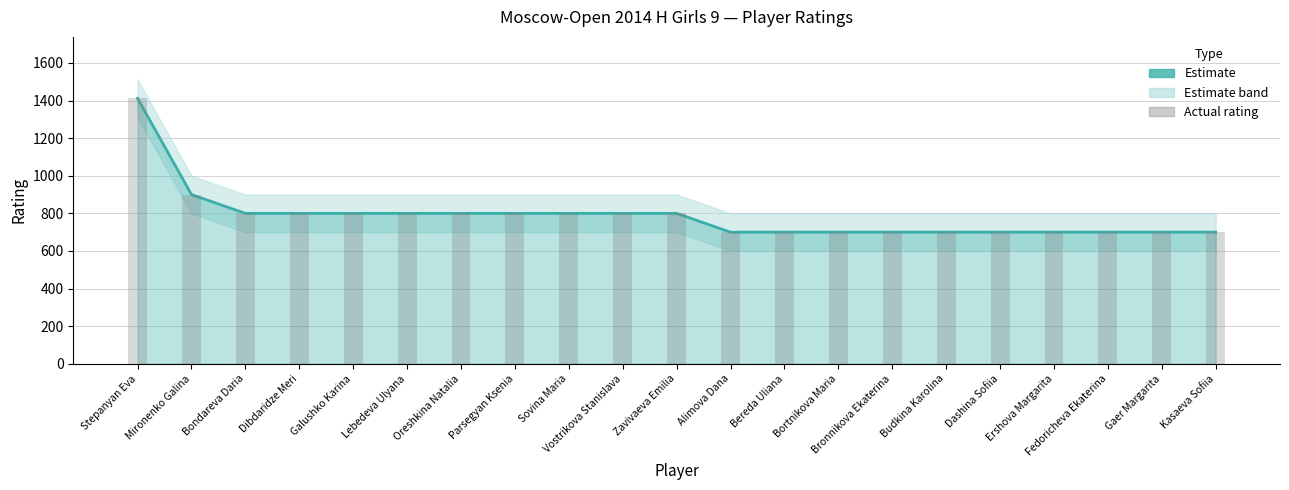

What is the approximate value of Rating at Vostrikova Stanislava, to the nearest 50?

800